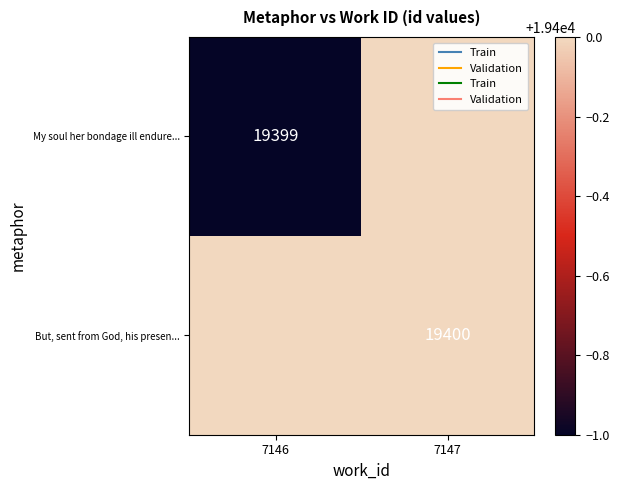

Is it true that My soul her bondage ill endure... equals 19399 at 7146?

True